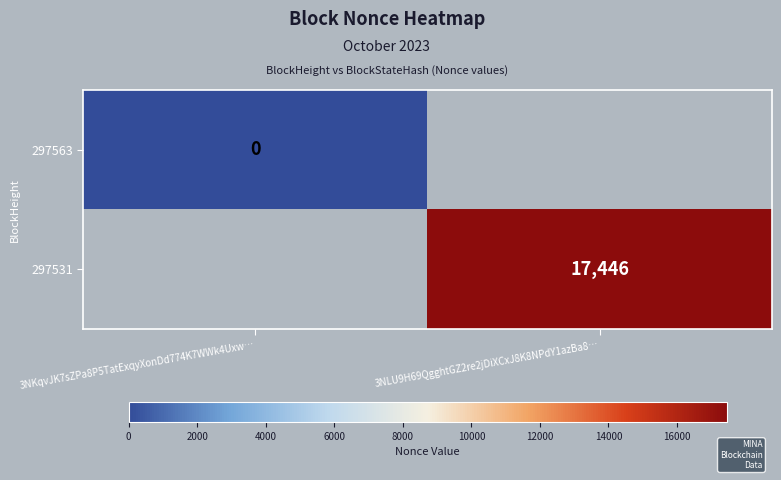

The value of 297531 at 3NLU9H69QgghtGZ2re2jDiXCxJ8K8NPdY1azBa8… is 17446. True or false?

True